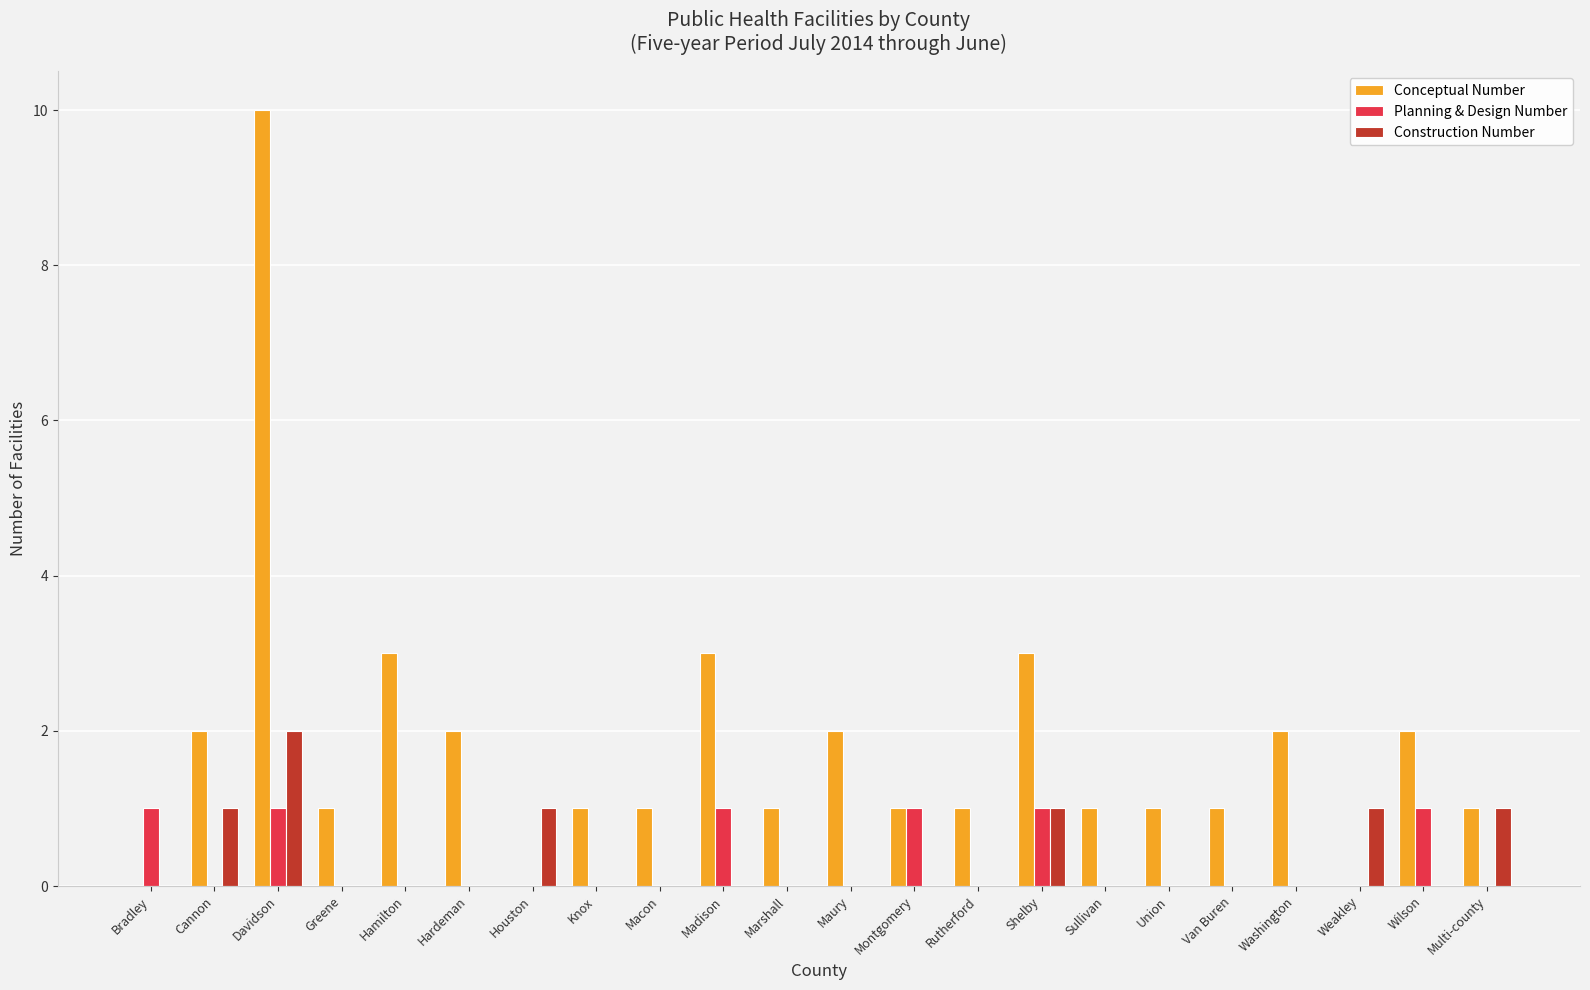

The value of Conceptual Number at Weakley is 3. True or false?

False